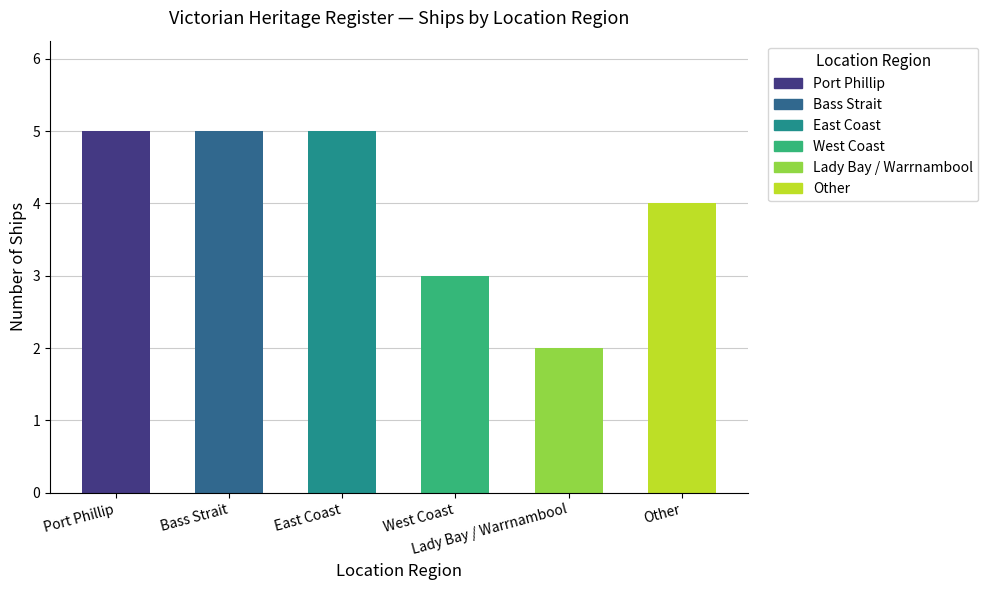

Rank the categories by value from highest to lowest.

Port Phillip, Bass Strait, East Coast, Other, West Coast, Lady Bay / Warrnambool